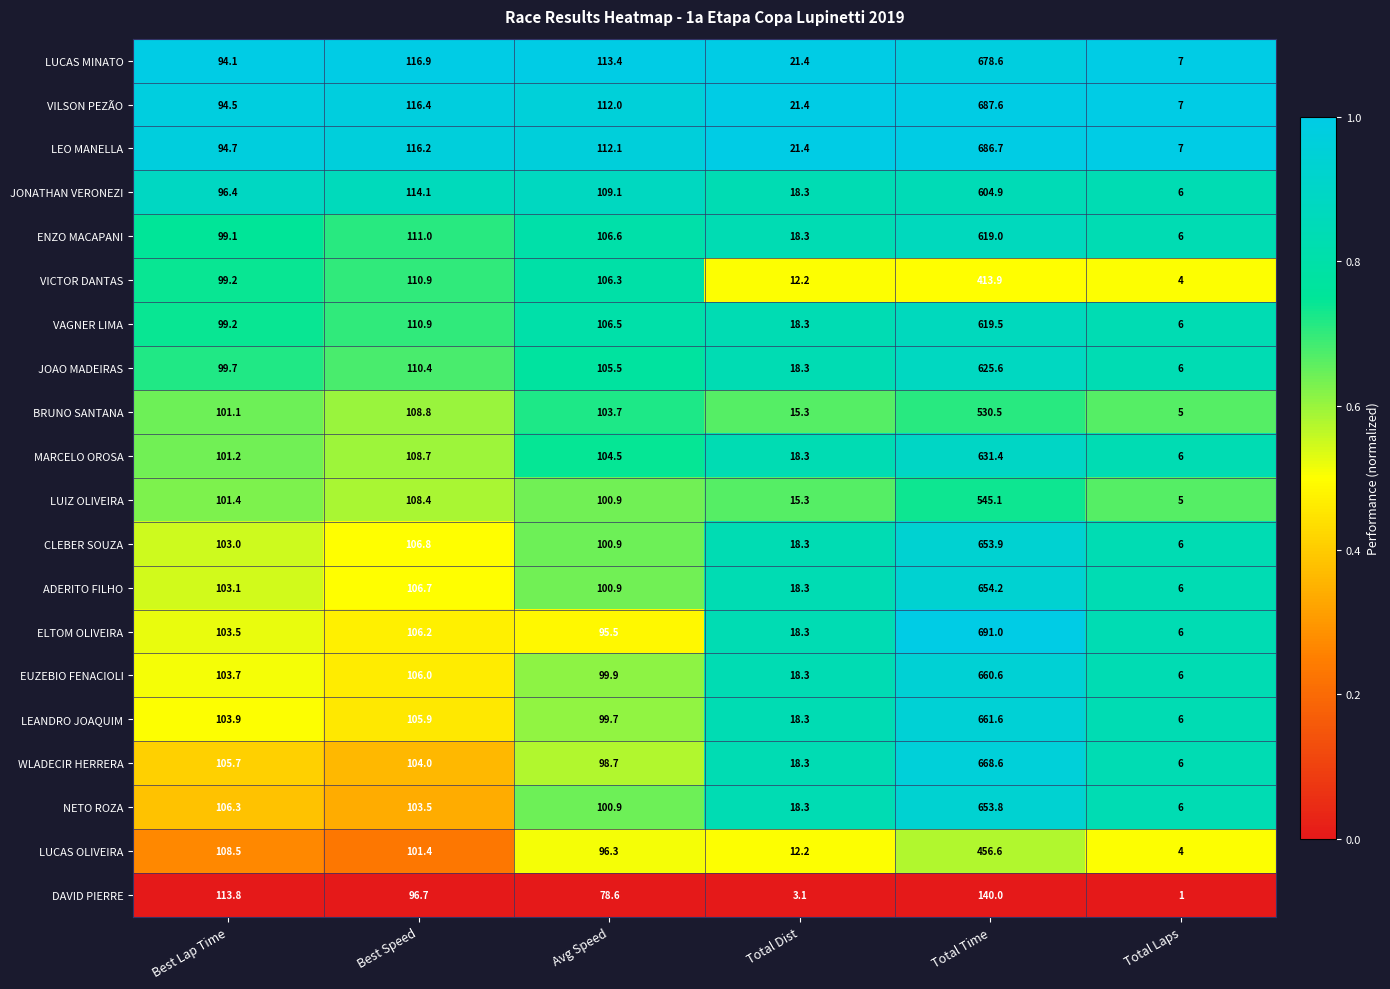

Where is DAVID PIERRE nearest to the value 70?

Avg Speed